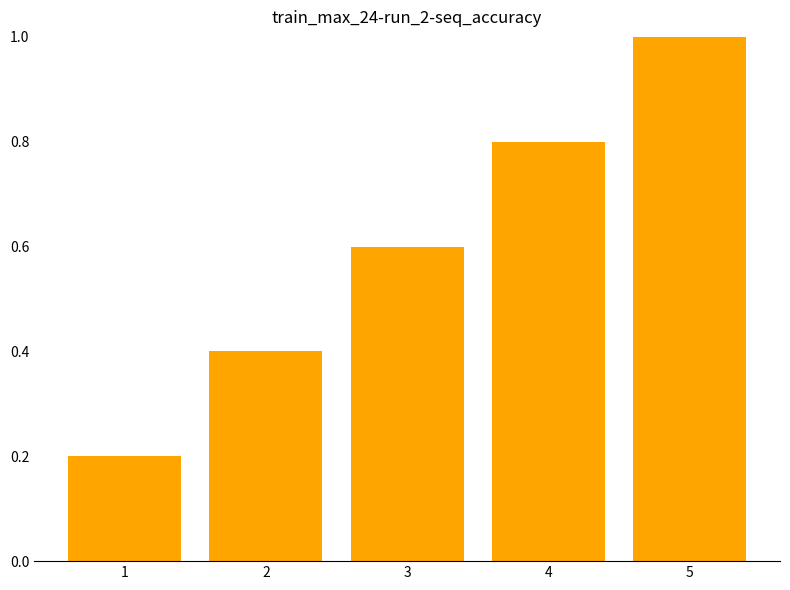

Reading left to right, list all the values displayed in this chart.

0.2	0.4	0.6	0.8	1.0